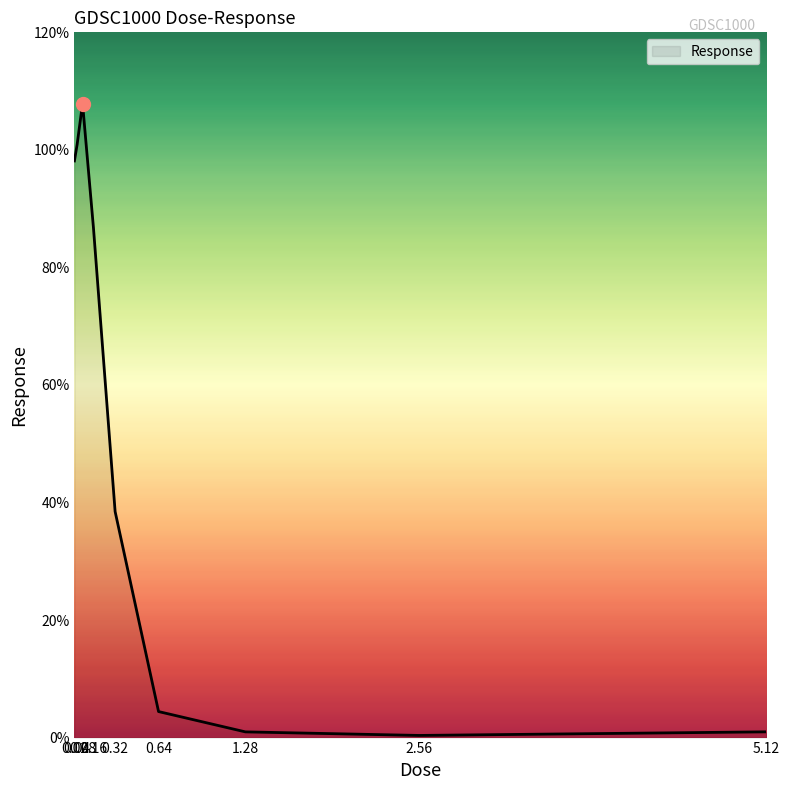

What is the difference between the maximum and minimum values?

107.5